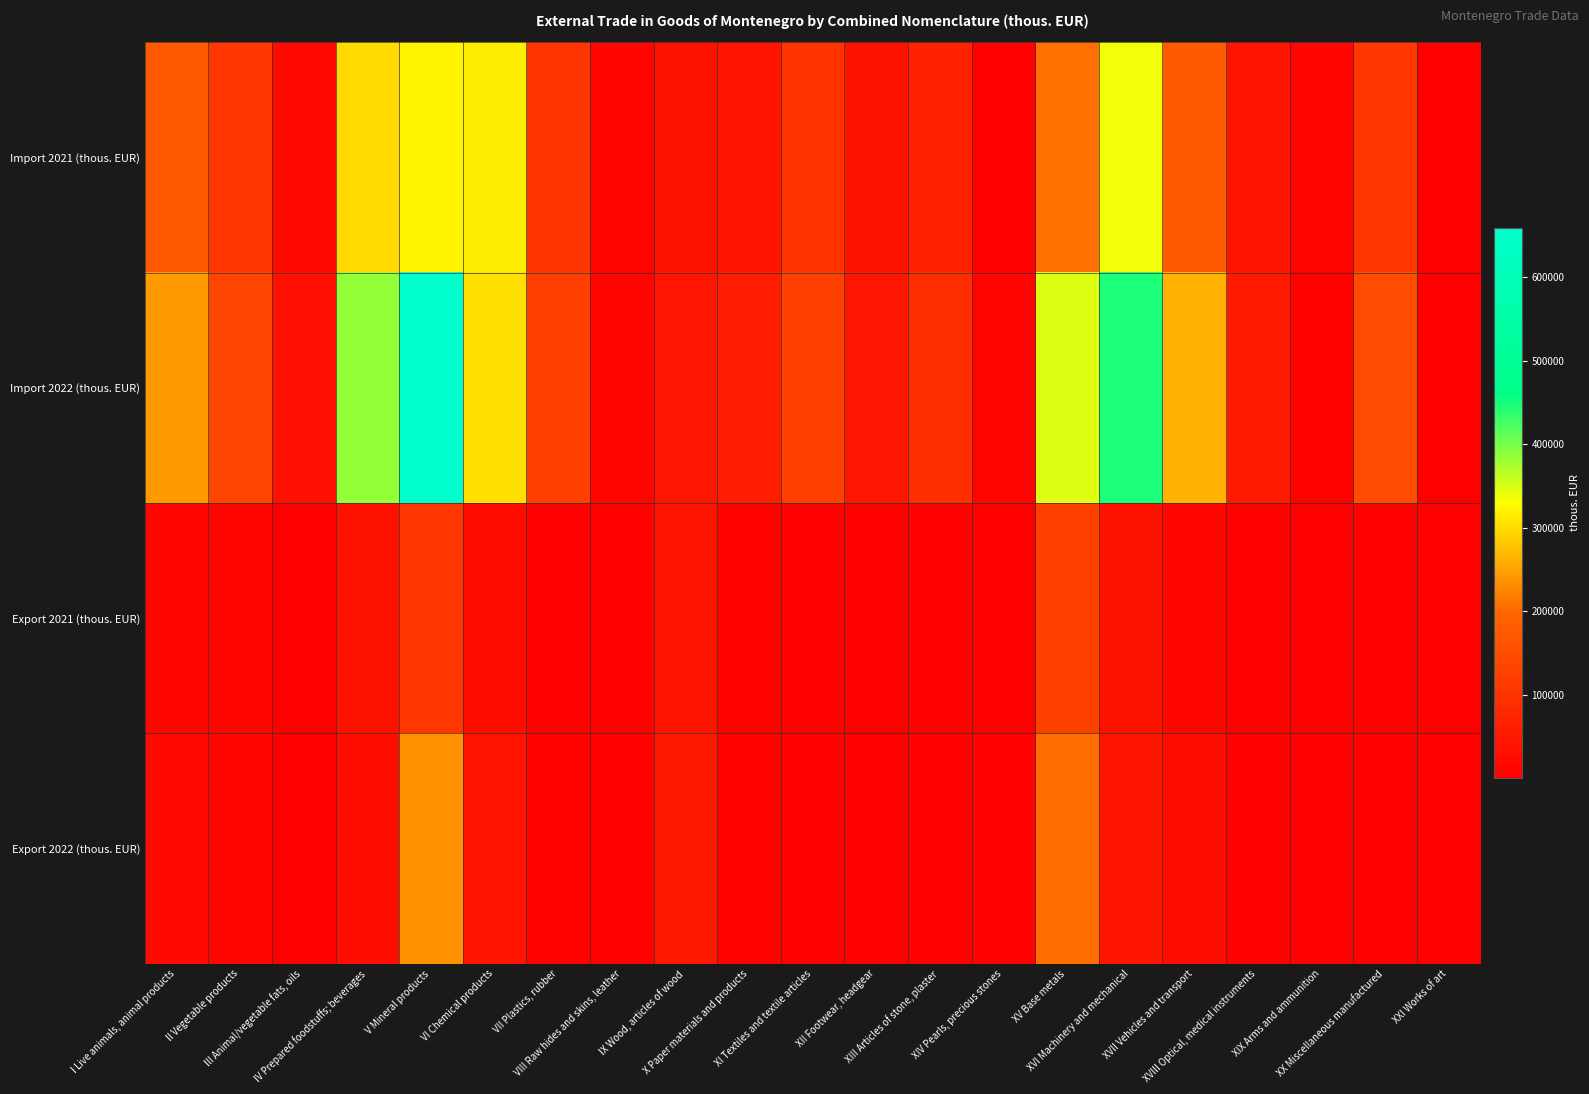

List the series in order of their peak value, highest first.

Import 2022 (thous. EUR), Import 2021 (thous. EUR), Export 2022 (thous. EUR), Export 2021 (thous. EUR)